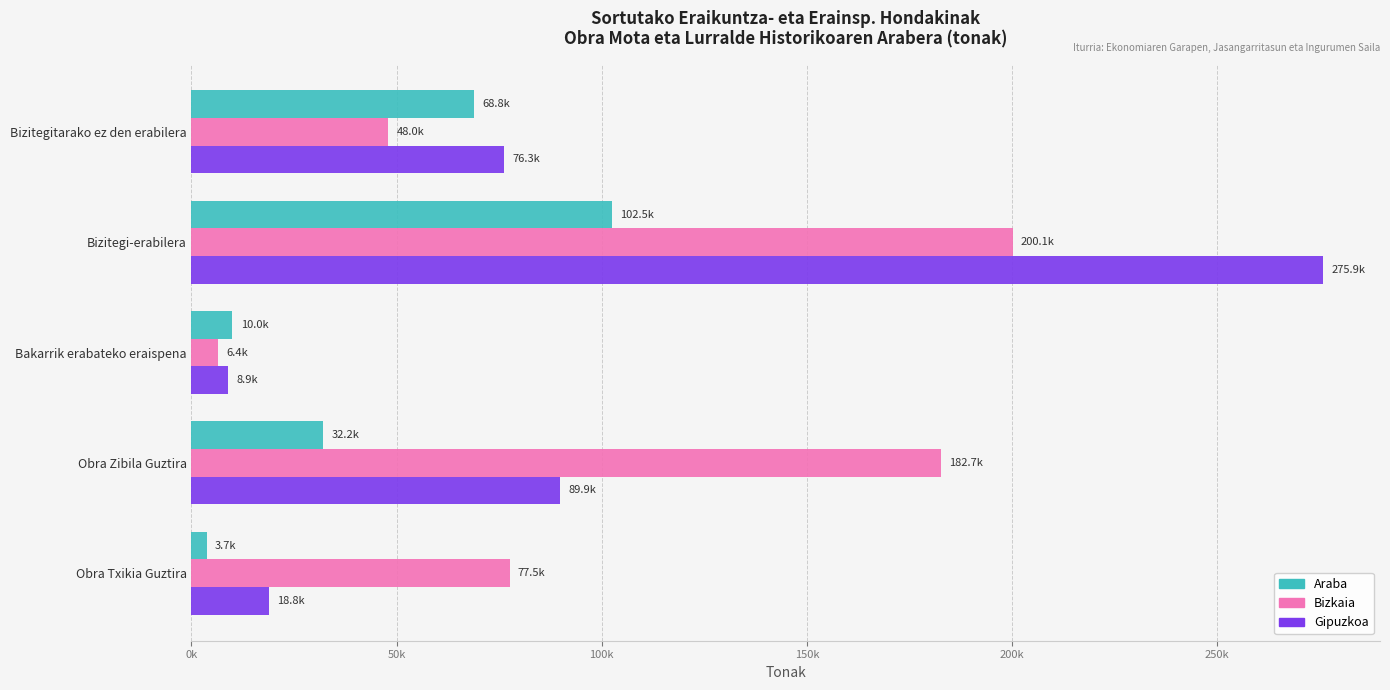

List the labels in order of Bizkaia value, largest first.

Bizitegi-erabilera, Obra Zibila Guztira, Obra Txikia Guztira, Bizitegitarako ez den erabilera, Bakarrik erabateko eraispena